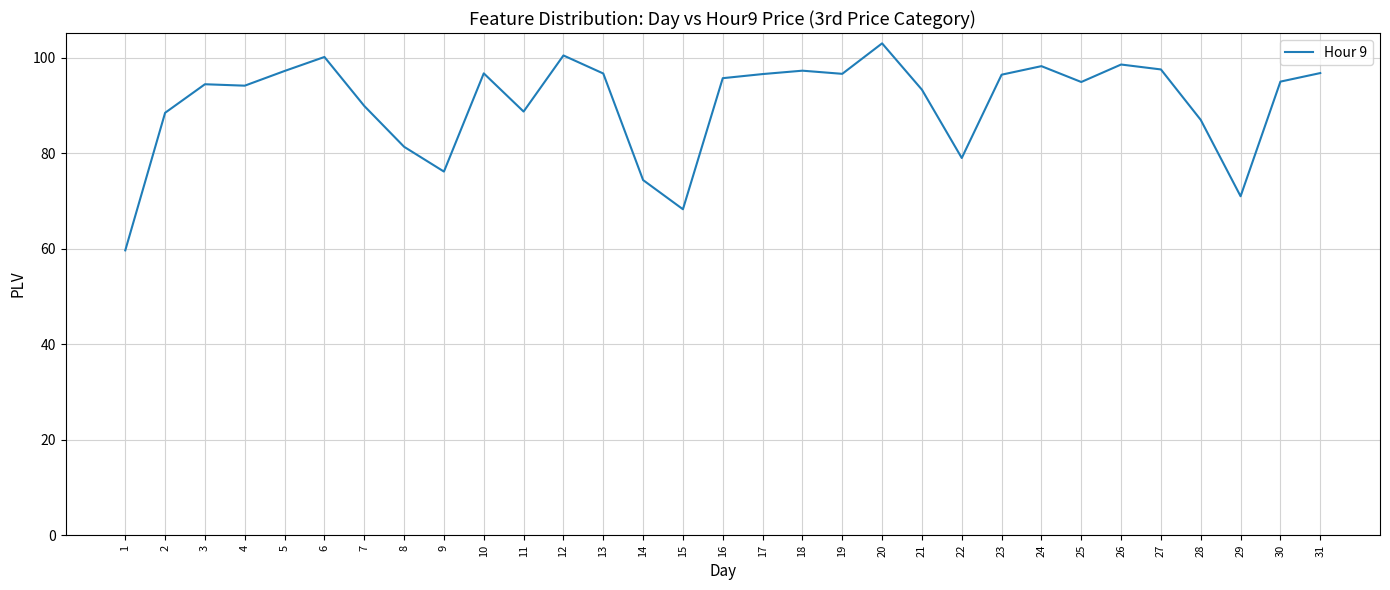

What is the approximate value at 6?

100.2